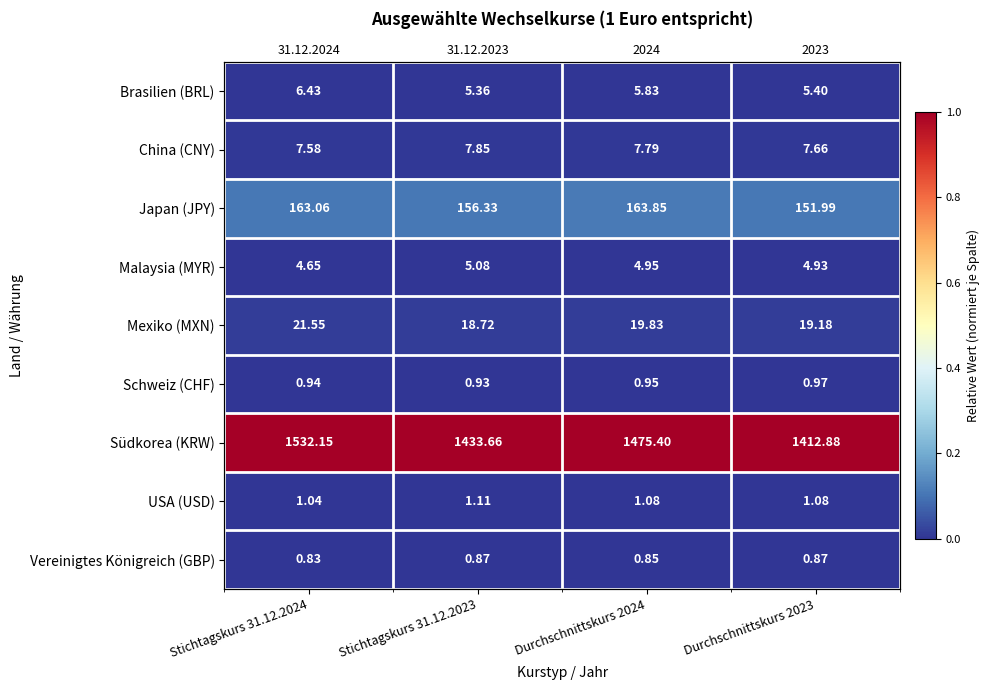

Rank the series at Stichtagskurs 31.12.2024 from lowest to highest value.

Vereinigtes Königreich (GBP), Schweiz (CHF), USA (USD), Malaysia (MYR), Brasilien (BRL), China (CNY), Mexiko (MXN), Japan (JPY), Südkorea (KRW)